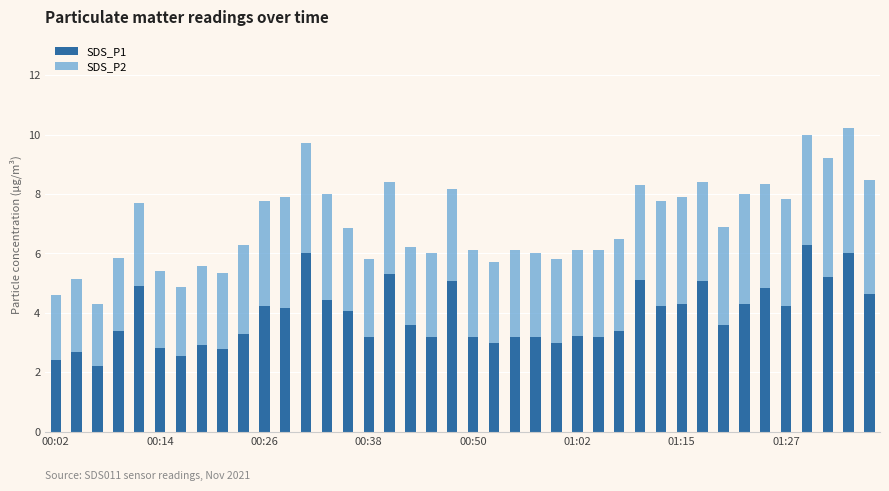

How many distinct data groups are displayed?

2